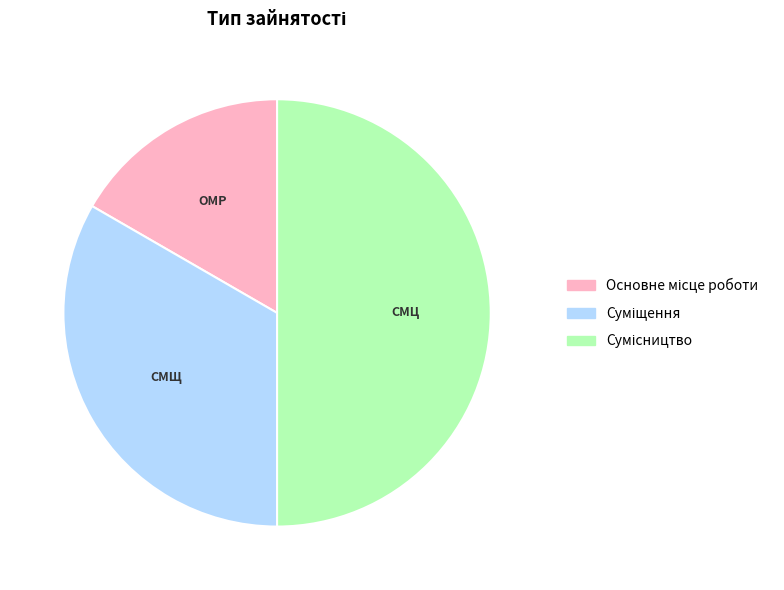

To the nearest percent, what is the difference between the largest and smallest slice percentages?

33%